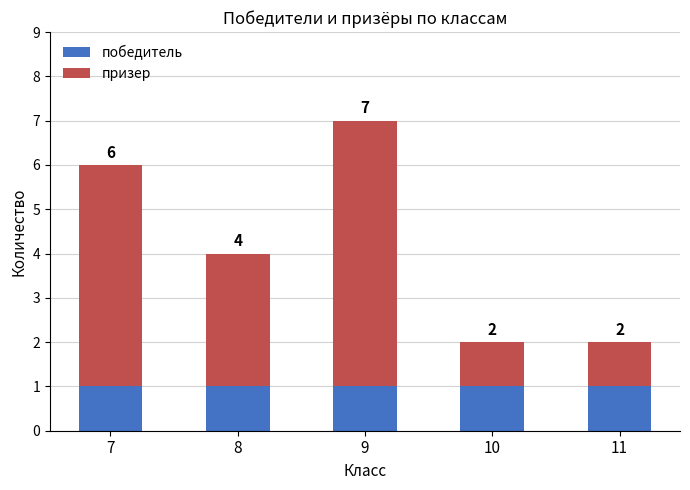

Does the chart contain stacked bars?

Yes